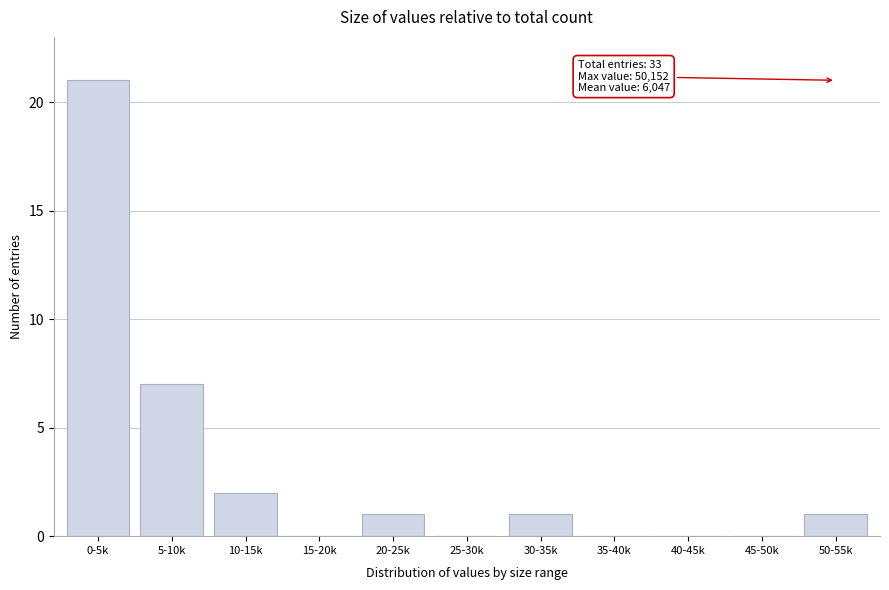

Reading left to right, extract all data points from this chart.

0-5k=21	5-10k=7	10-15k=2	15-20k=0	20-25k=1	25-30k=0	30-35k=1	35-40k=0	40-45k=0	45-50k=0	50-55k=1